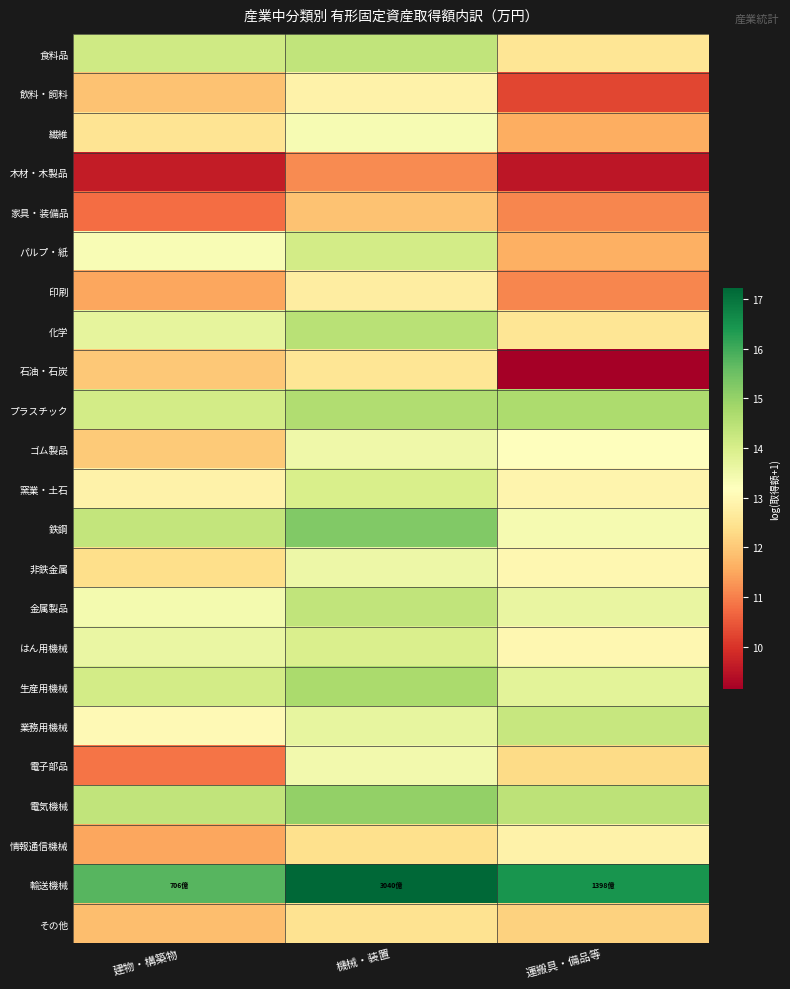

At which category is the sum across all series the highest?

機械・装置